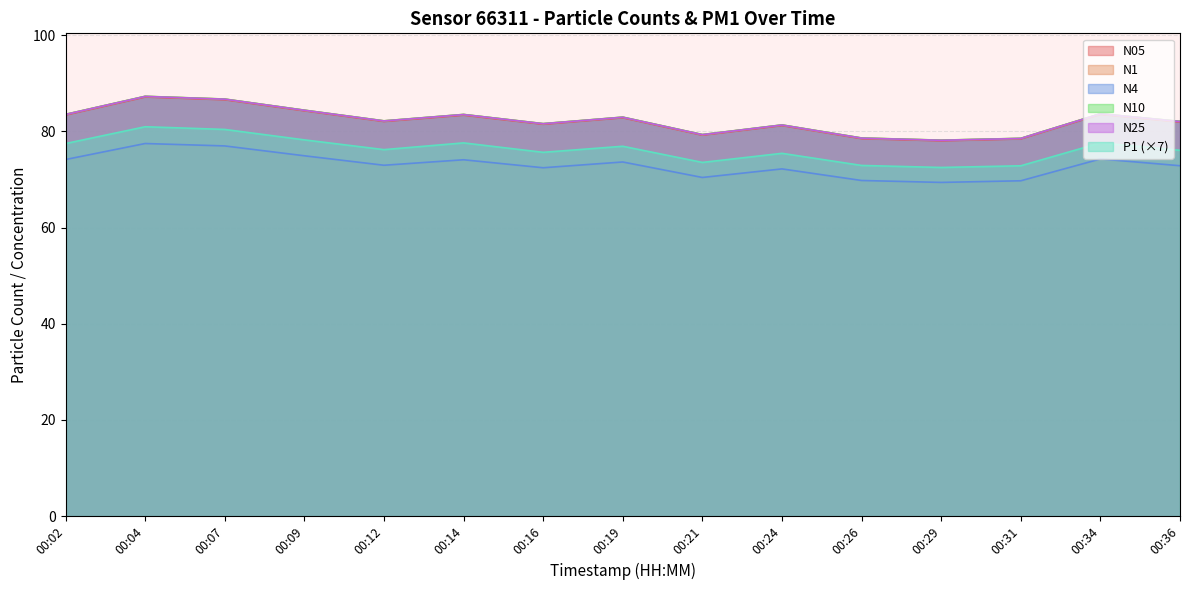

What is the total value across all series at 00:02?

485.8